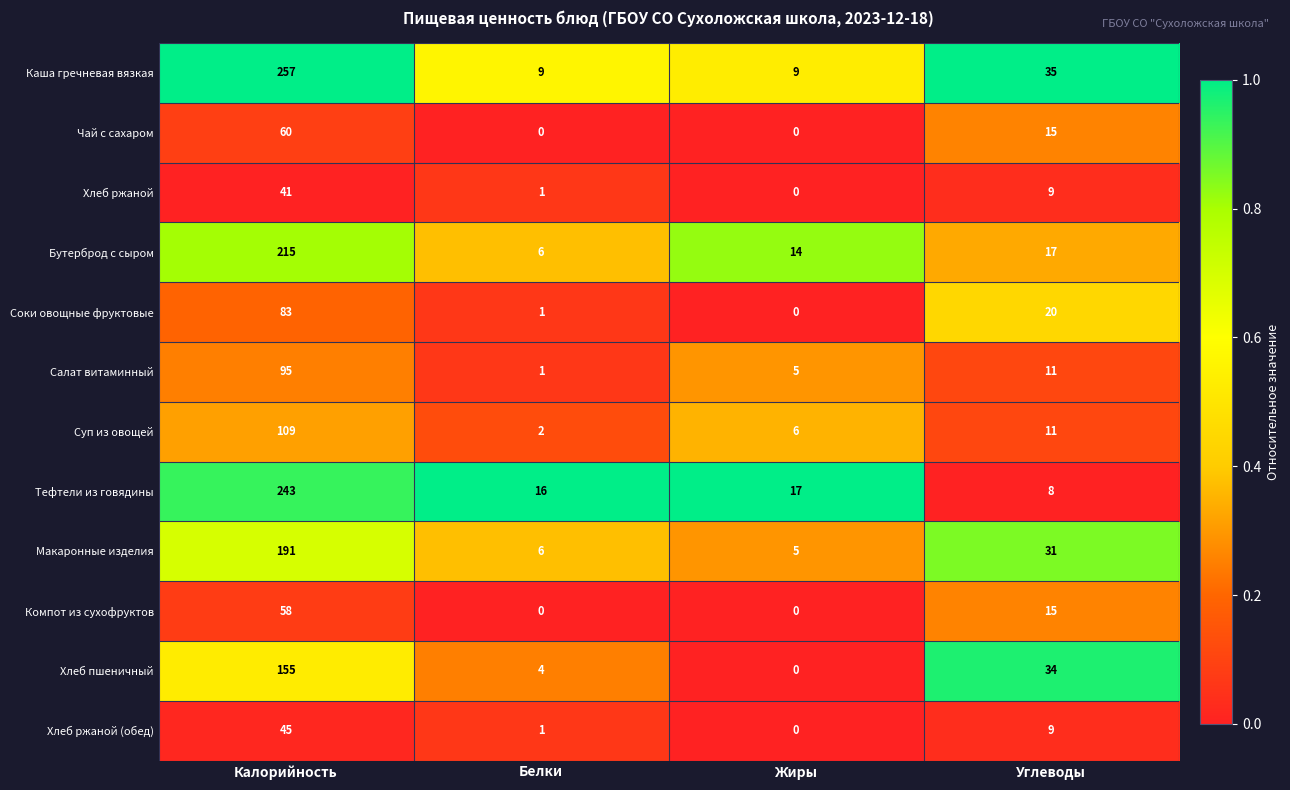

Rank the series at Калорийность from highest to lowest value.

Каша гречневая вязкая, Тефтели из говядины, Бутерброд с сыром, Макаронные изделия, Хлеб пшеничный, Суп из овощей, Салат витаминный, Соки овощные фруктовые, Чай с сахаром, Компот из сухофруктов, Хлеб ржаной (обед), Хлеб ржаной